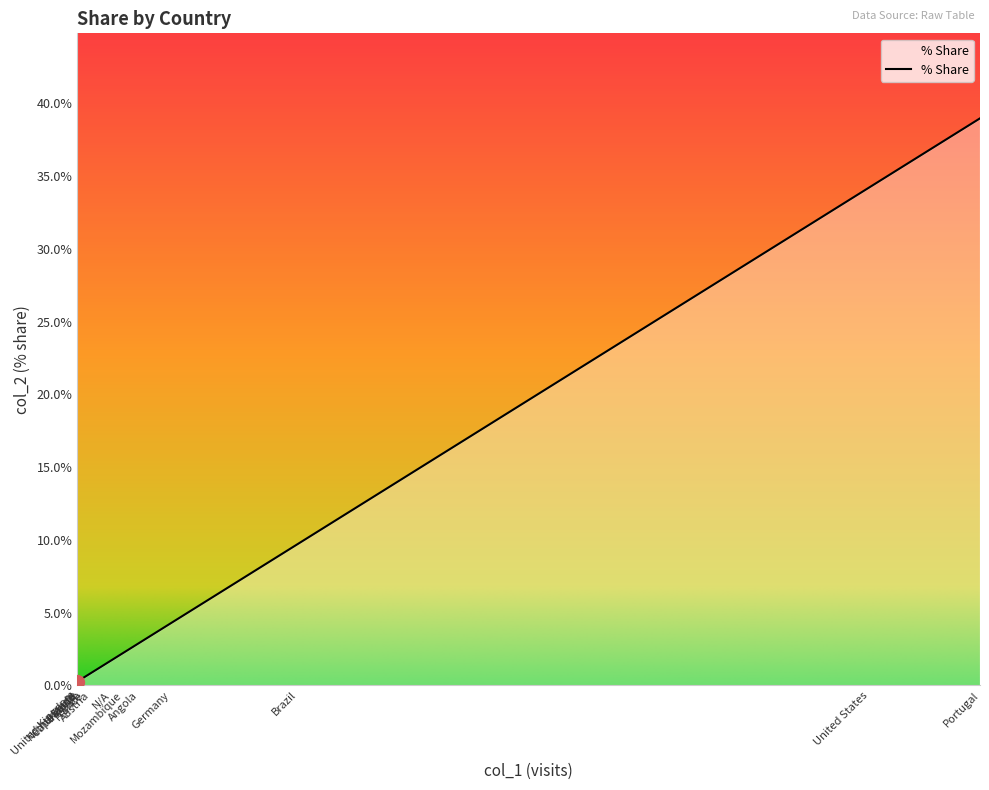

How many lines are shown in the chart?

1